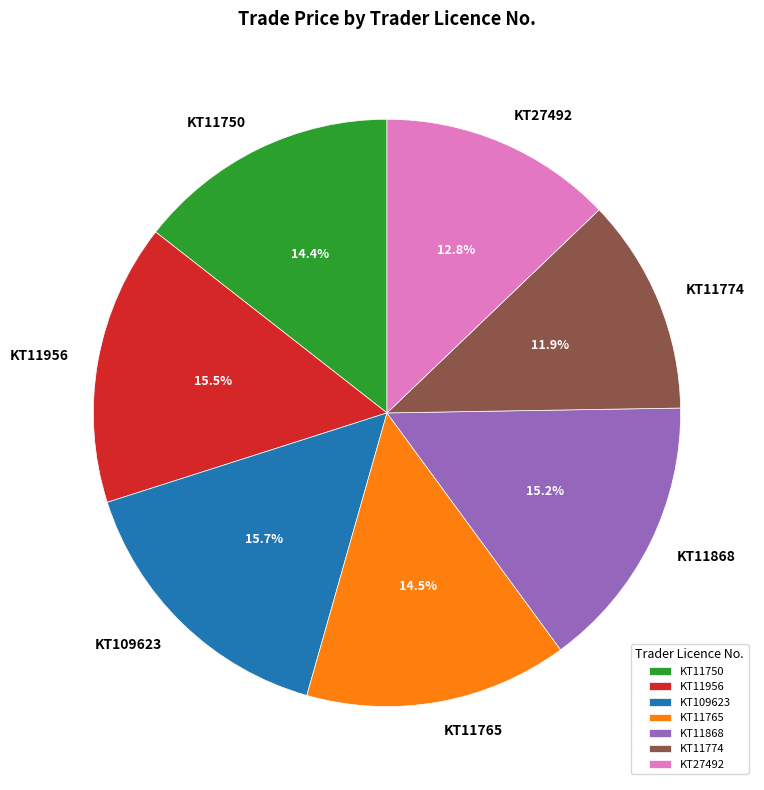

To the nearest percent, what is the difference between the KT11774 and KT11765 slice percentages?

3%